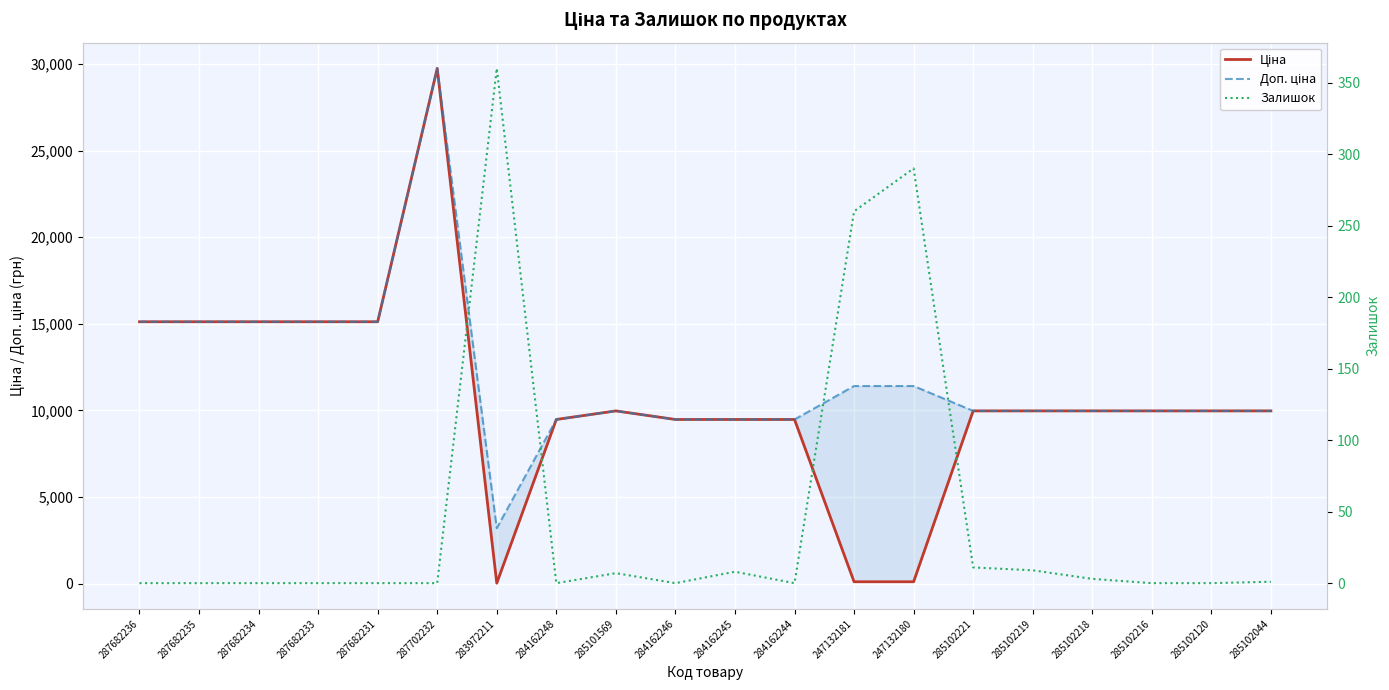

At which category is the sum across all series the highest?

287702232